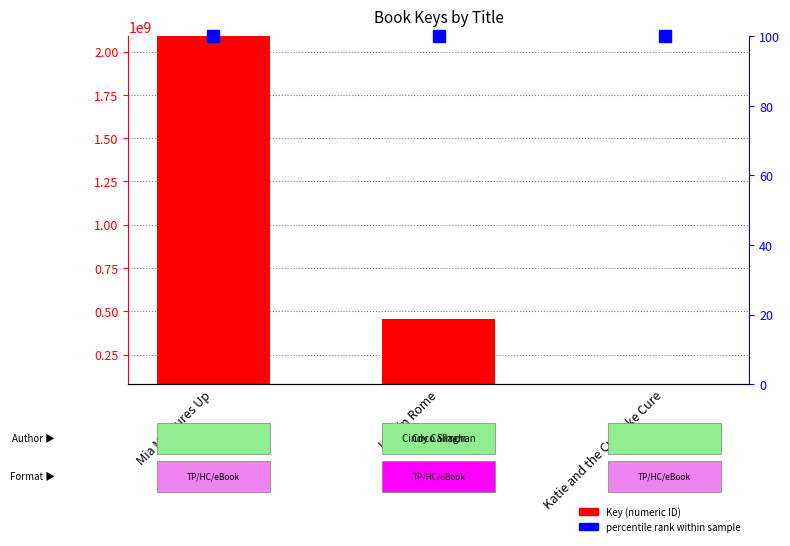

What is the difference between the second highest and minimum values?

379257909